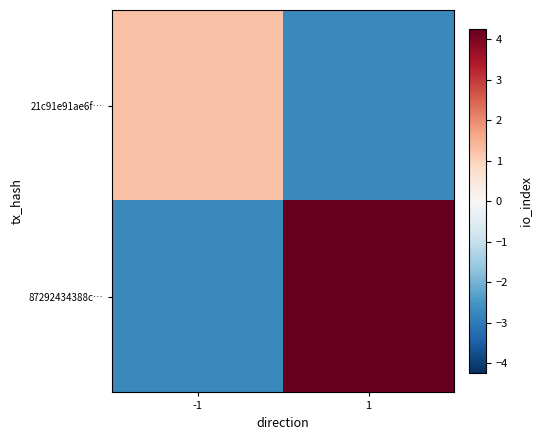

Which series has the largest range (max minus min)?

87292434388c…